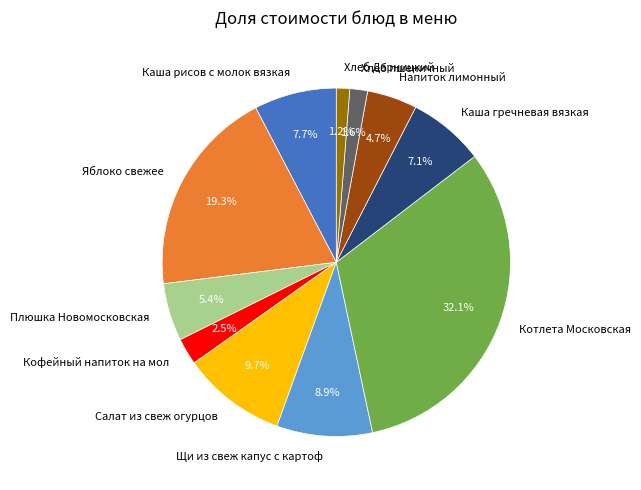

Which slice is the largest?

Котлета Московская